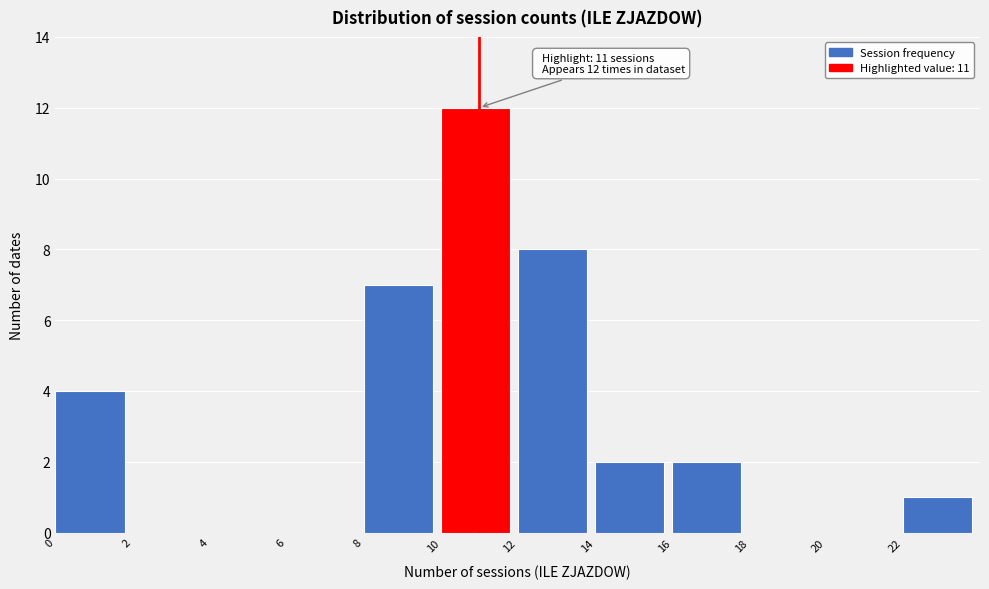

Over which range of the x-axis is the bar tallest?

10 to 12